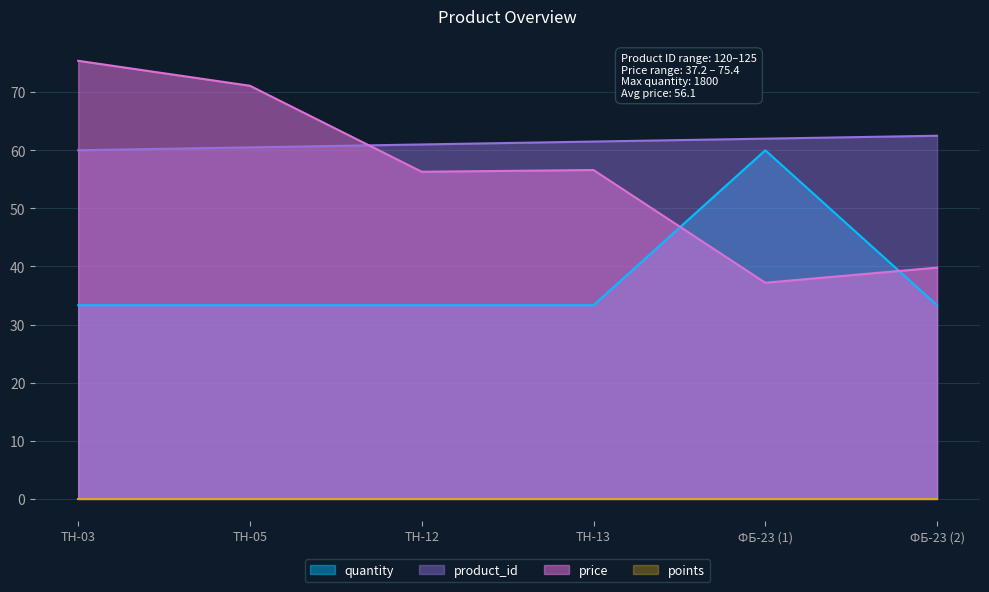

Is the value of price at ФБ-23 (1) greater than the value of quantity at ФБ-23 (2)?

Yes